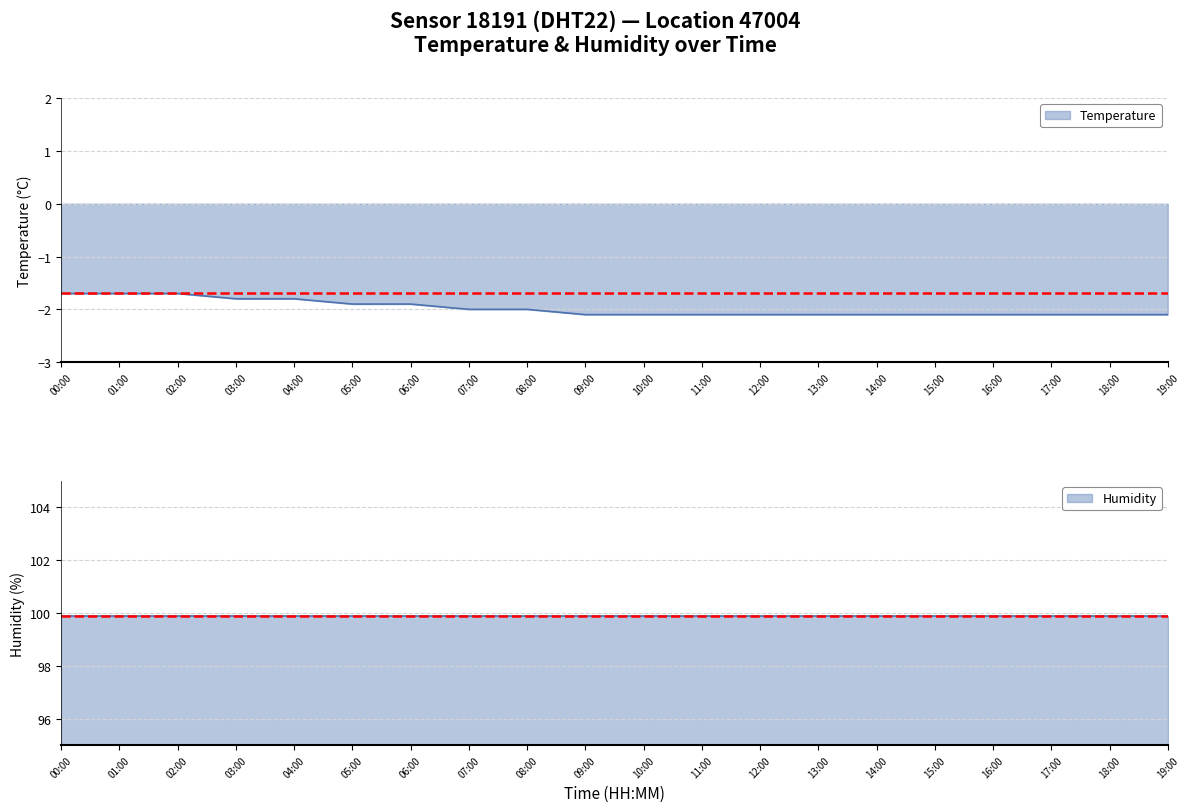

The chart shows a value of -2.1 at 17:00. True or false?

True